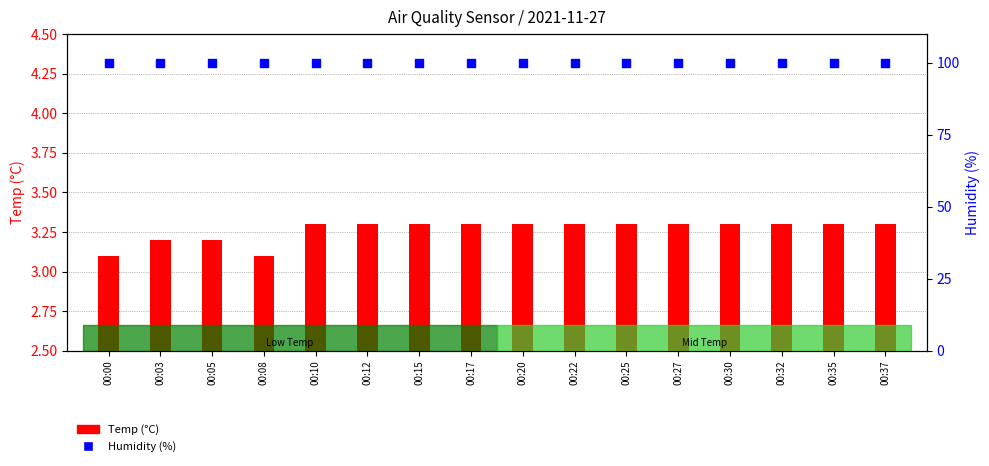

Which series contains the lowest Y value?

Temp (°C)